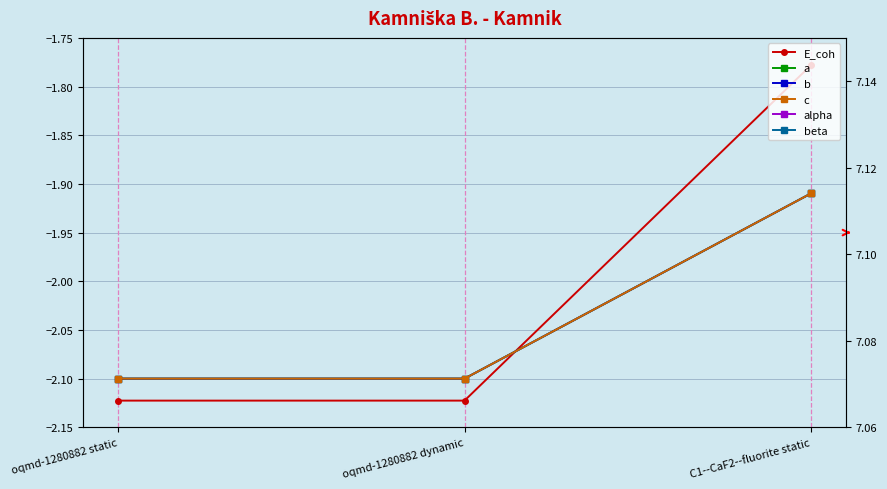

What is the label of the 1st point from the right?

C1--CaF2--fluorite static